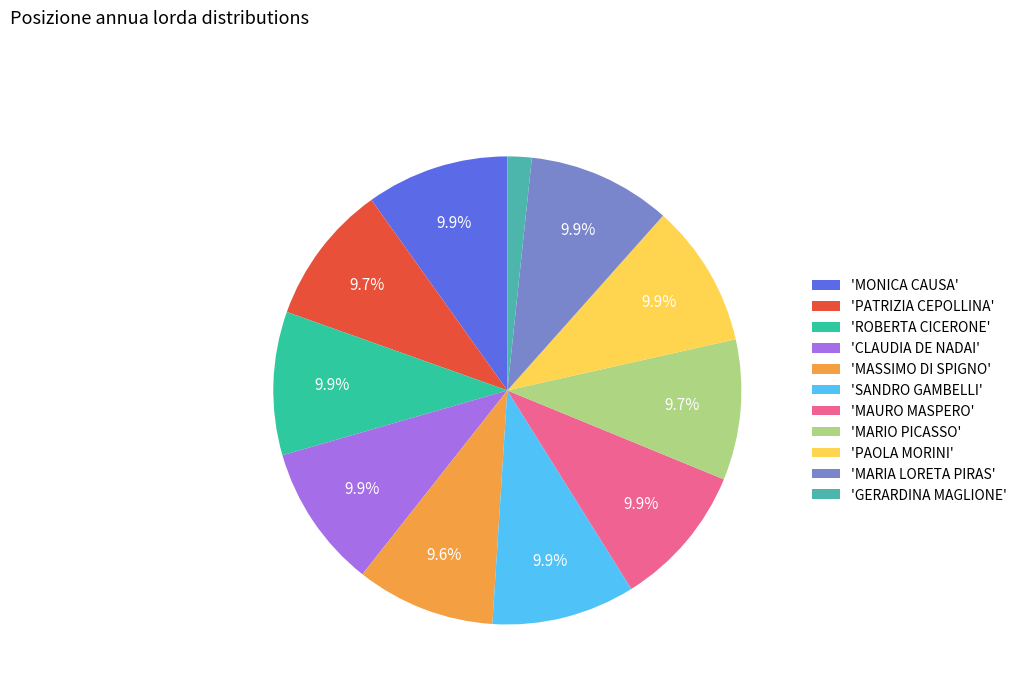

Rank the categories by value from lowest to highest.

GERARDINA MAGLIONE, MASSIMO DI SPIGNO, PATRIZIA CEPOLLINA, MARIO PICASSO, MONICA CAUSA, ROBERTA CICERONE, CLAUDIA DE NADAI, SANDRO GAMBELLI, MAURO MASPERO, PAOLA MORINI, MARIA LORETA PIRAS